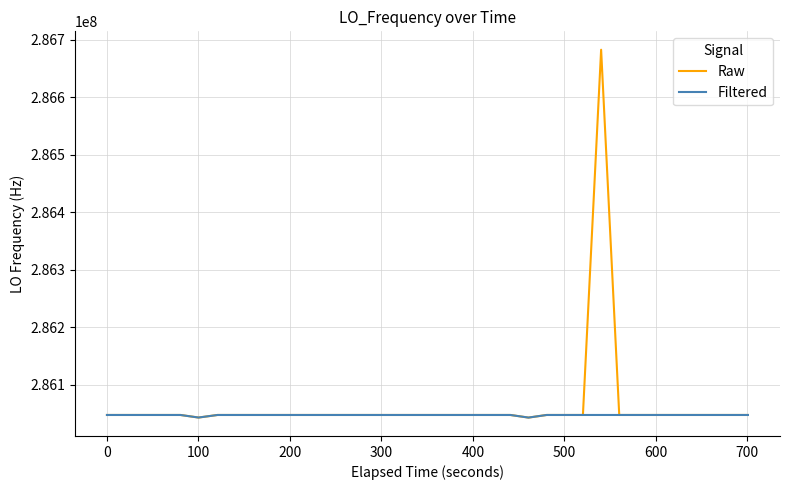

What is the maximum value for Raw?

286682709.9